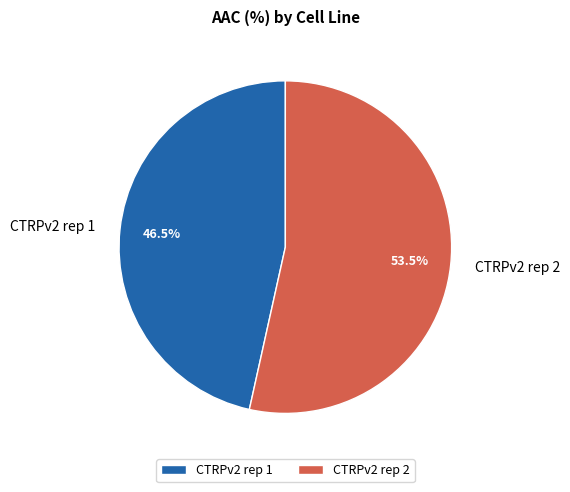

Rank the categories by value from lowest to highest.

CTRPv2 rep 1, CTRPv2 rep 2